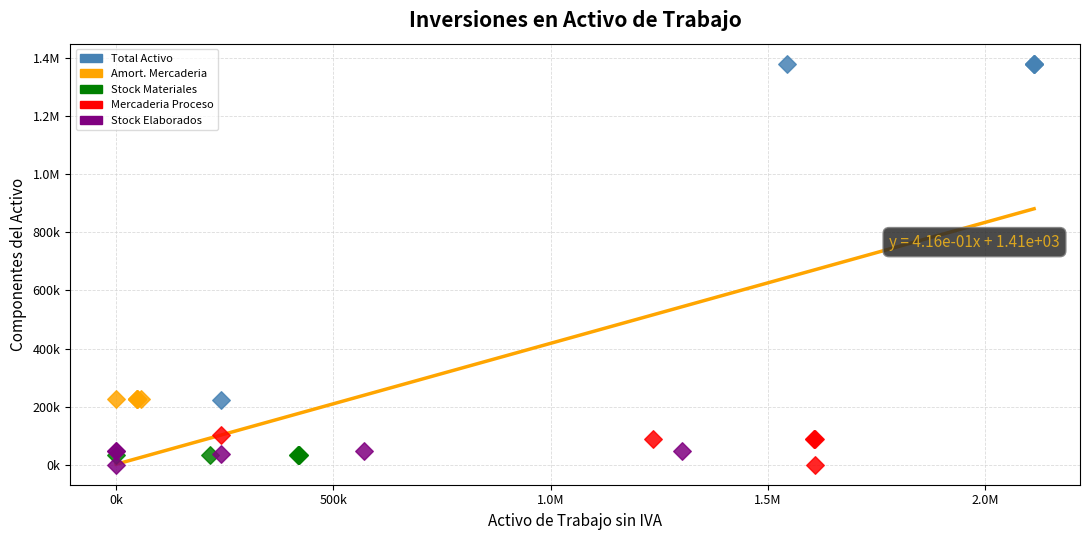

What are all the series names shown in the legend?

Total Activo, Amort. Mercaderia, Stock Materiales, Mercaderia Proceso, Stock Elaborados